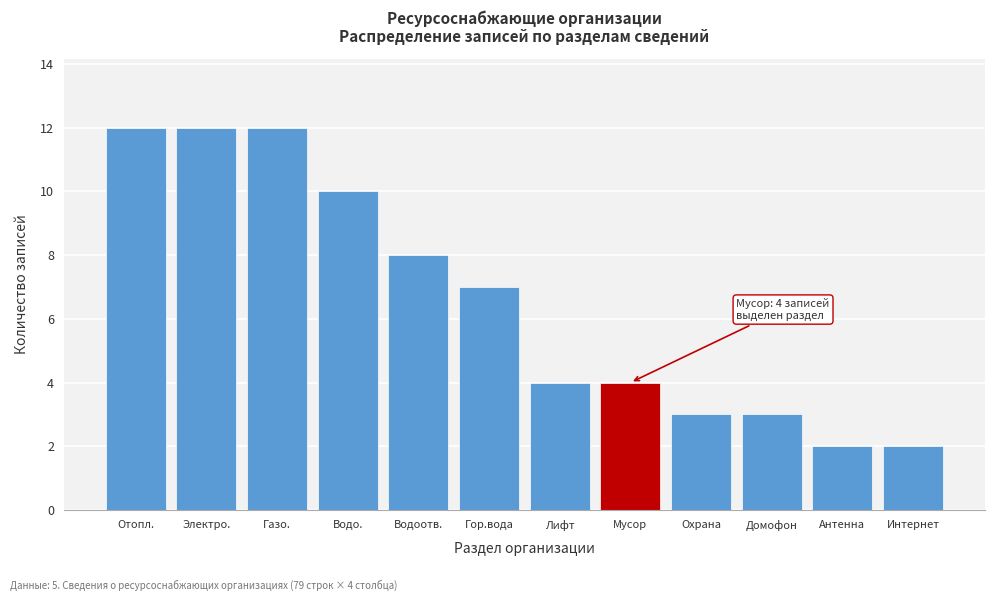

Reading left to right, transcribe all the data shown in this chart.

12	12	12	10	8	7	4	4	3	3	2	2